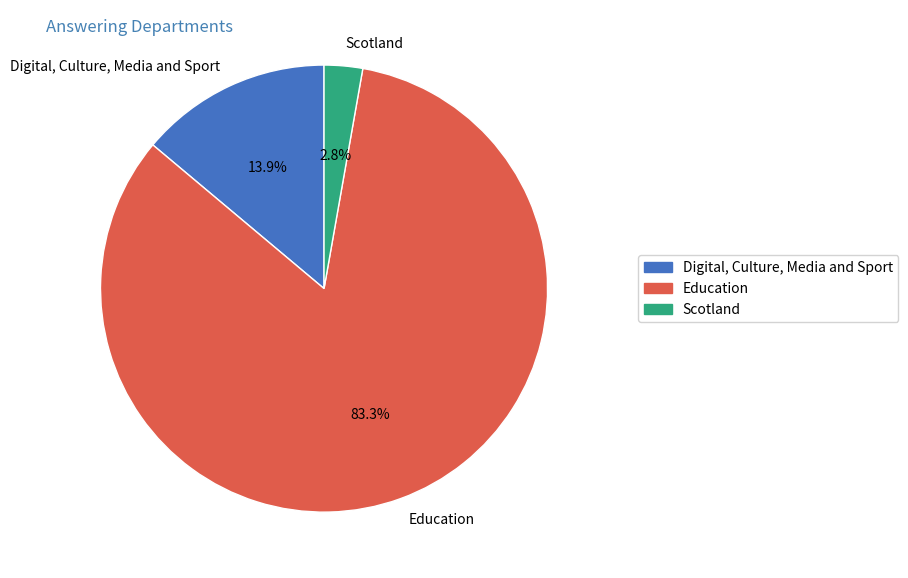

The Education slice represents 69% of the pie. True or false?

False